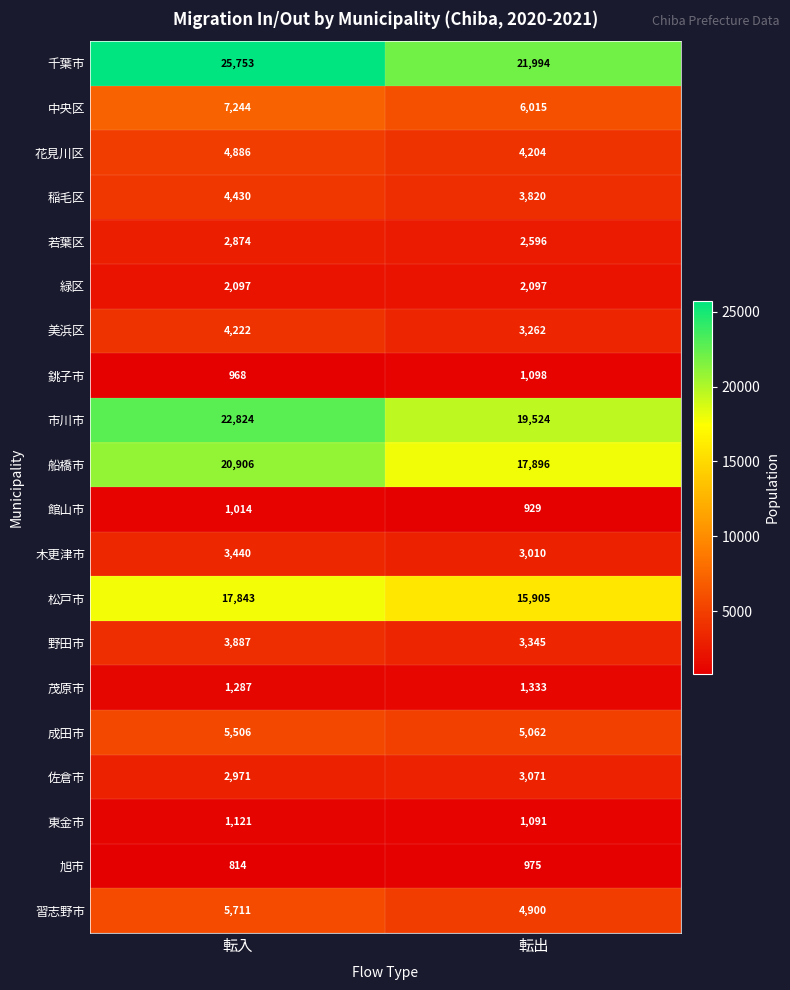

The 茂原市 series shows 1287 at 転入. True or false?

True